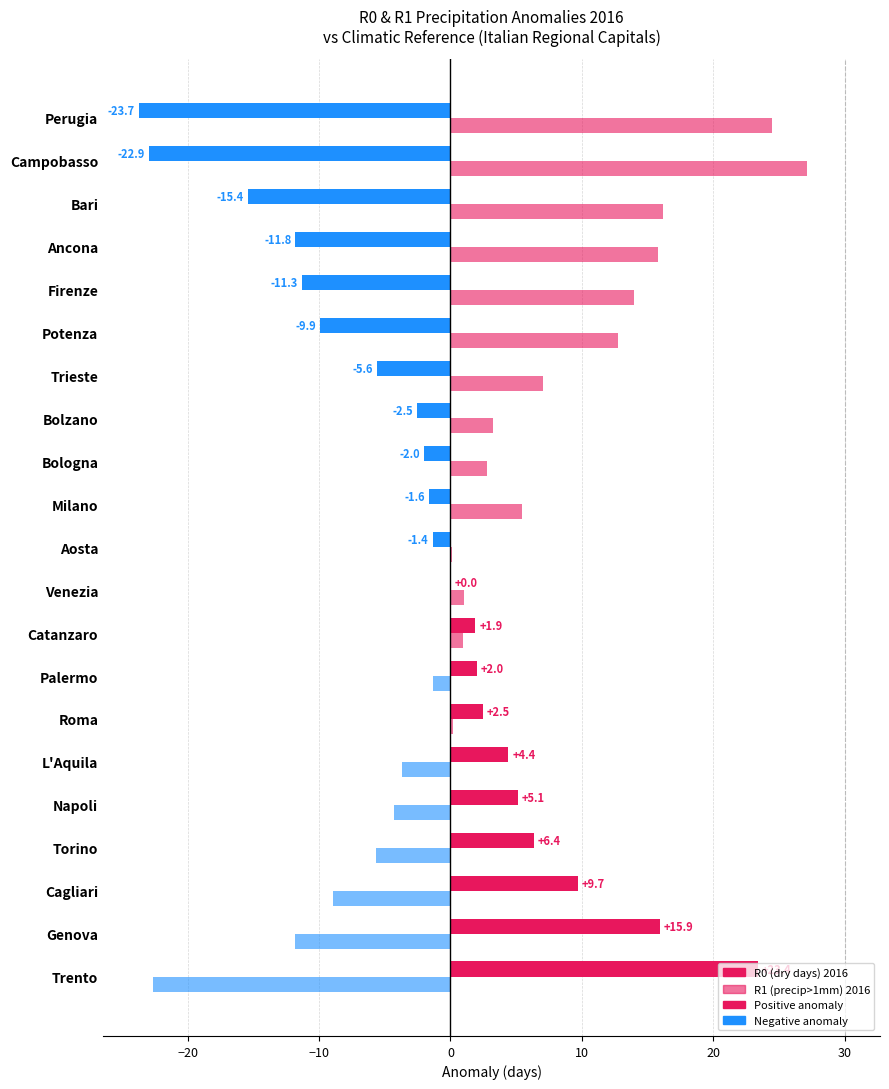

How many series are shown in this chart?

2